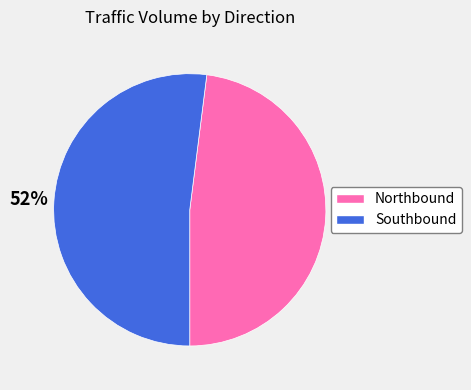

Count the number of slices in the pie.

2